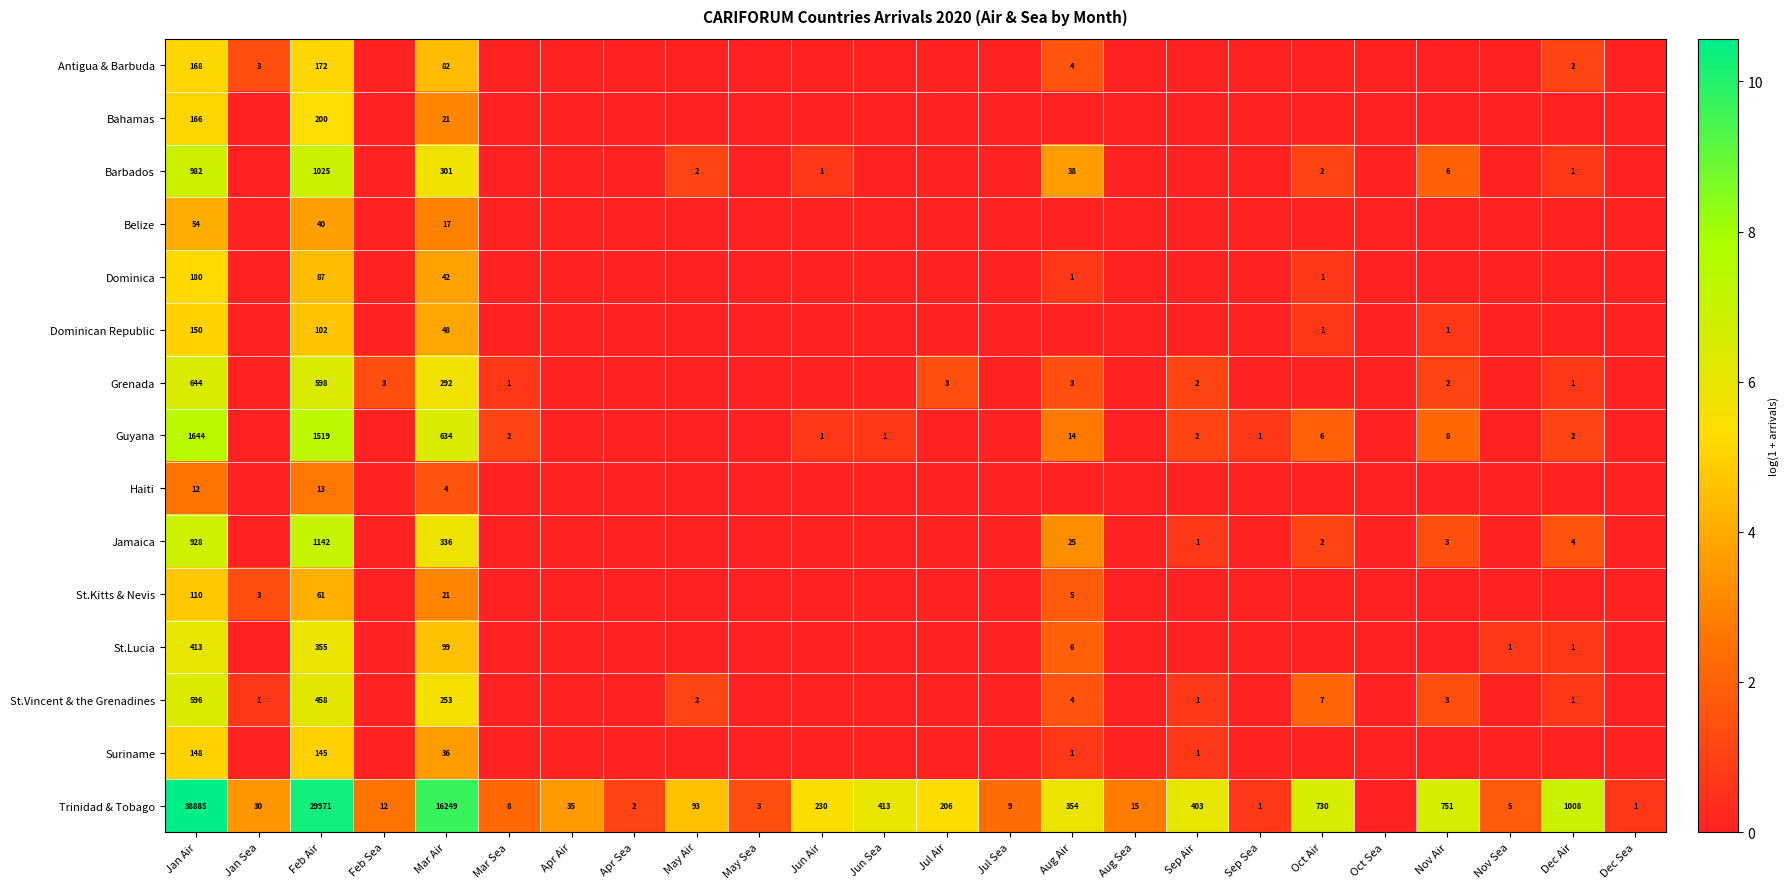

At Jan Air, list the series in order from largest to smallest.

Trinidad & Tobago, Guyana, Barbados, Jamaica, Grenada, St.Vincent & the Grenadines, St.Lucia, Dominica, Antigua & Barbuda, Bahamas, Dominican Republic, Suriname, St.Kitts & Nevis, Belize, Haiti